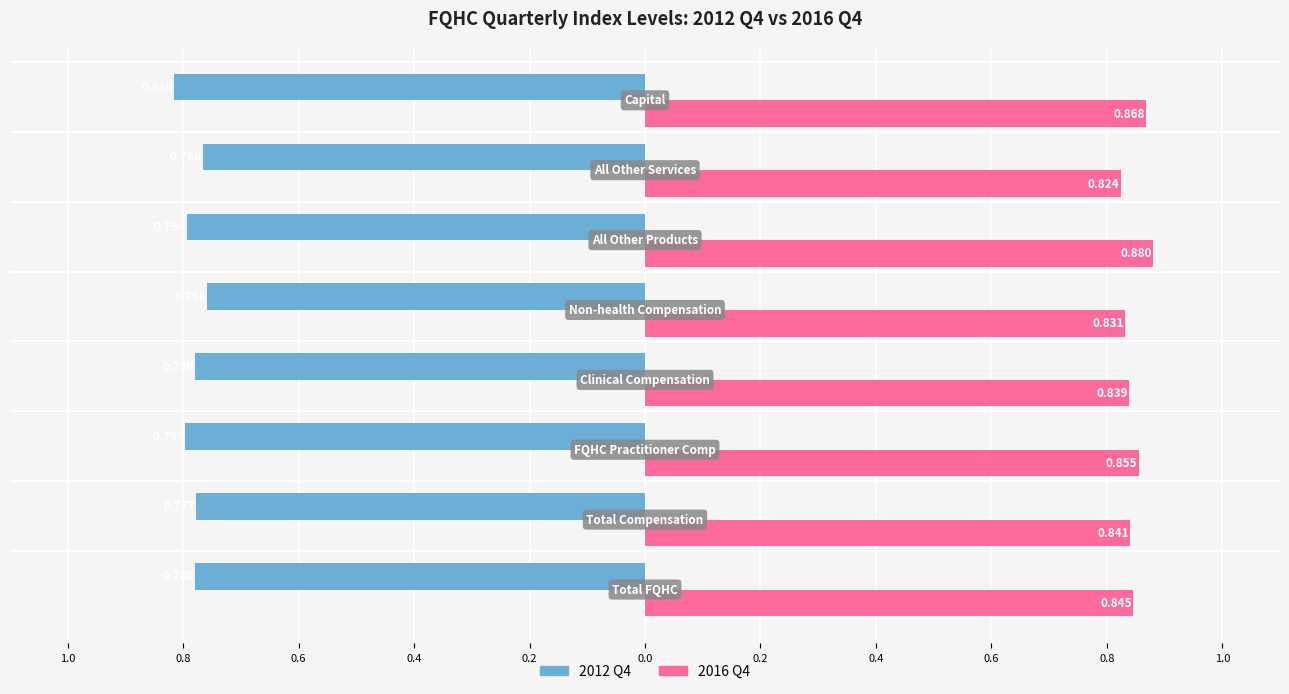

What are all the series names shown in the legend?

2012 Q4, 2016 Q4